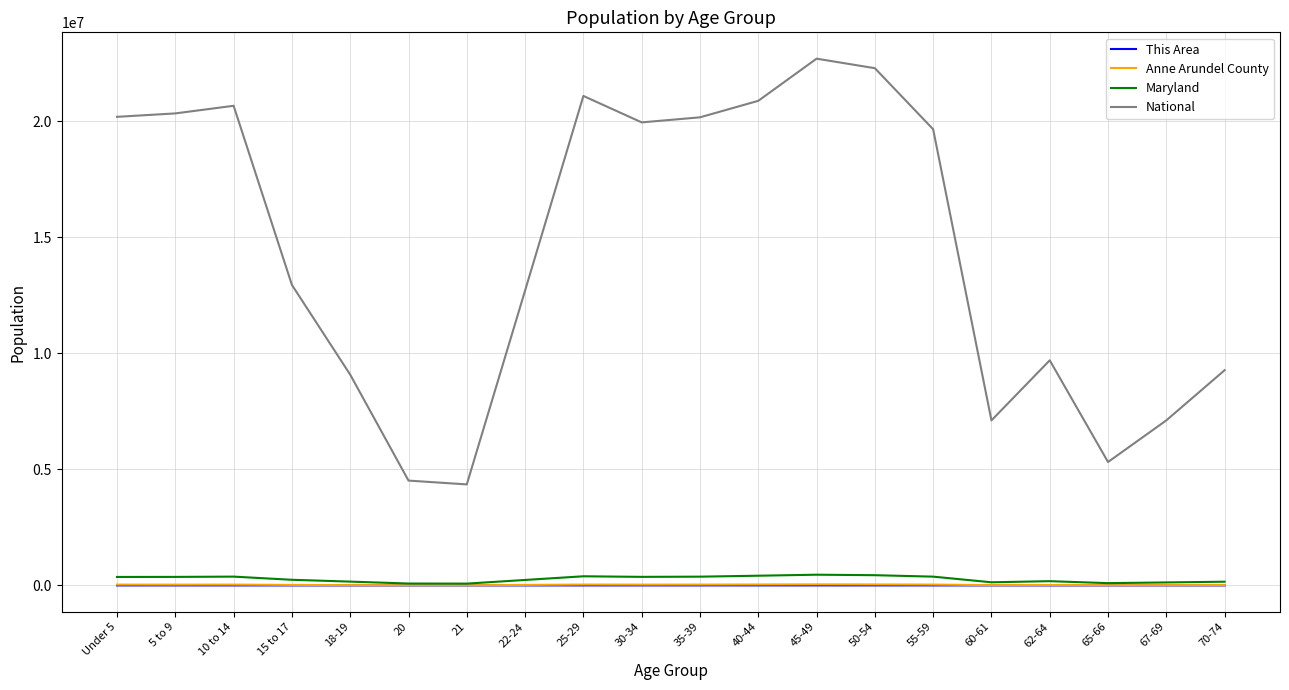

What is the average value of the National series?

14509549